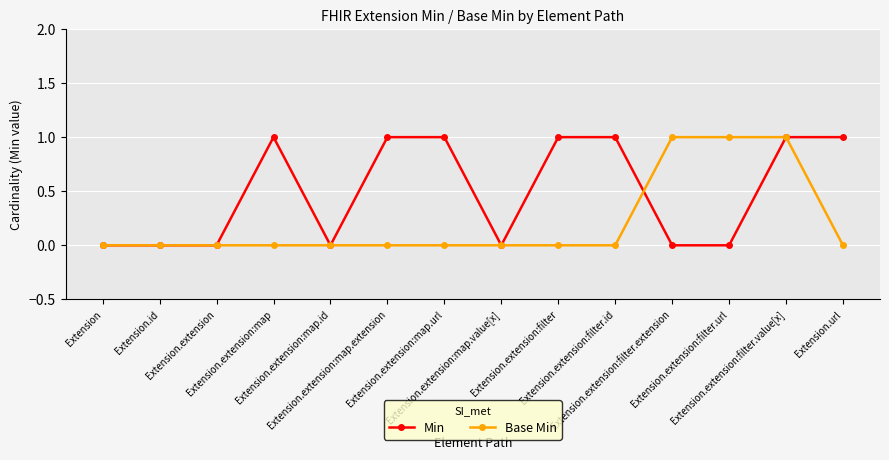

List the series in order of their overall mean, lowest first.

Base Min, Min